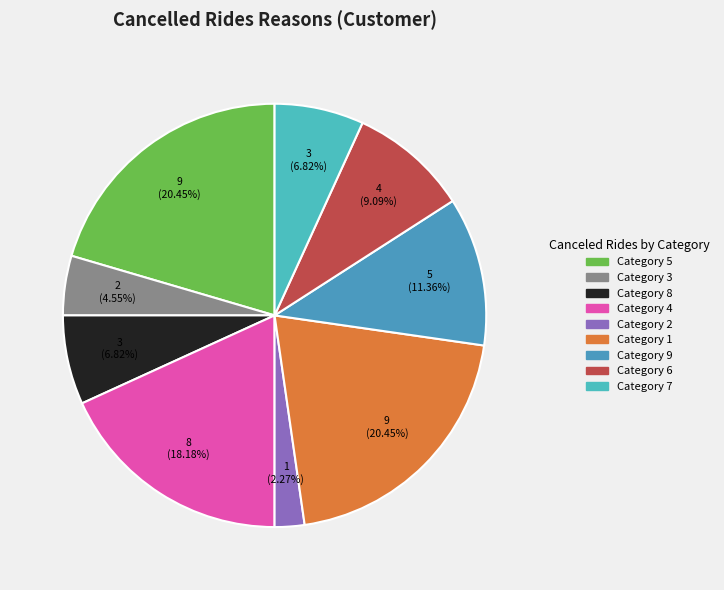

How many slices are in this pie chart?

9